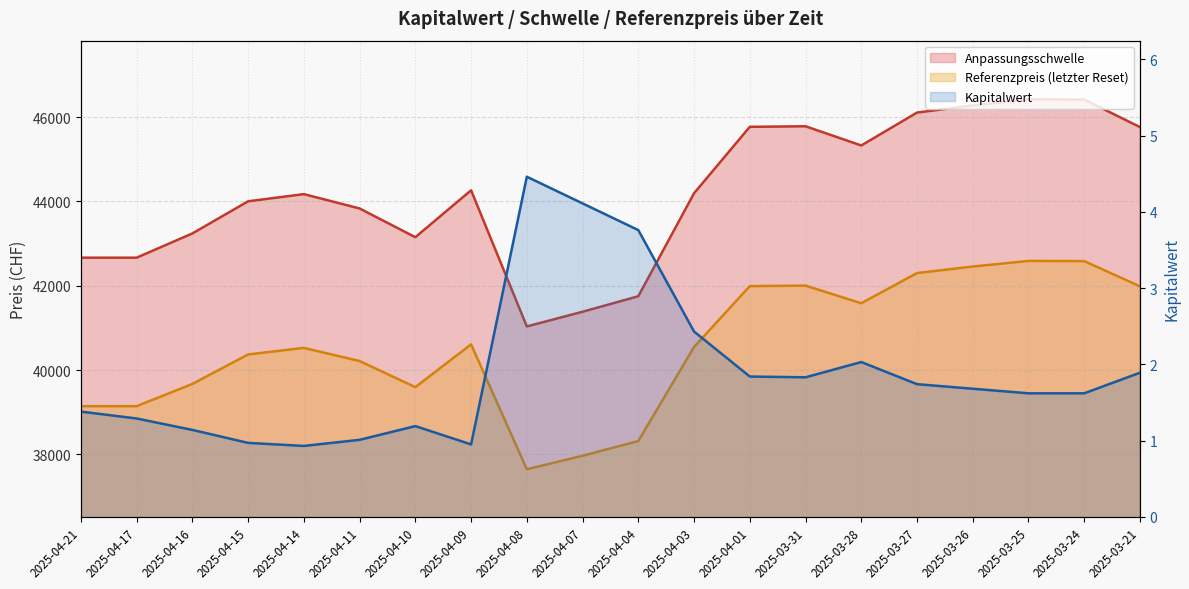

Which series has the largest range (max minus min)?

Anpassungsschwelle